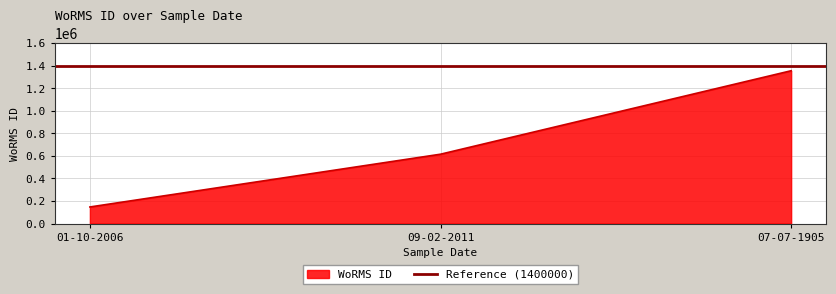

What value does the data have at 09-02-2011, to the nearest 100?

615600